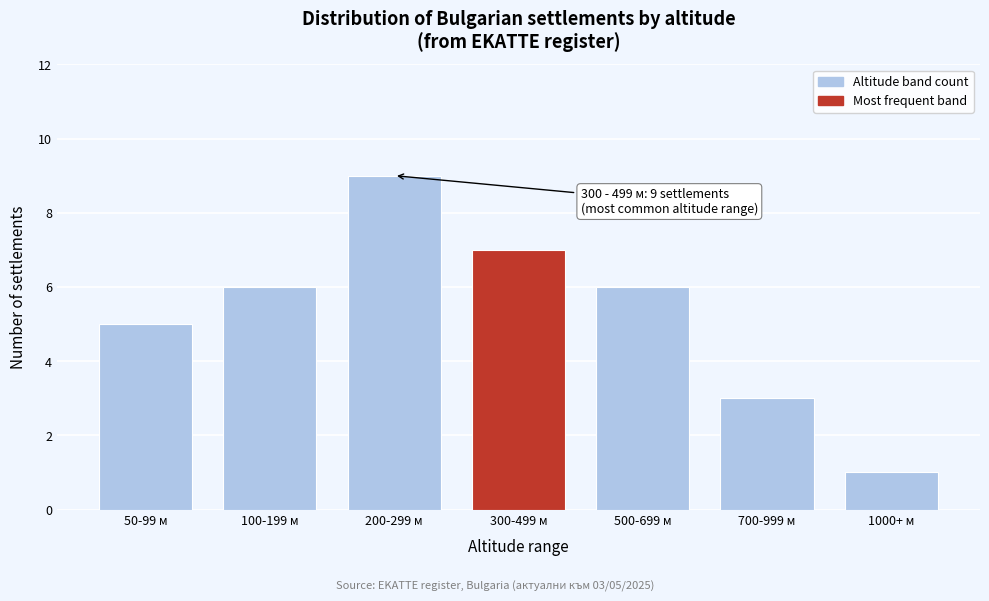

Reading left to right, what are all the values shown in this chart?

50-99 м=5	100-199 м=6	200-299 м=9	300-499 м=7	500-699 м=6	700-999 м=3	1000+ м=1